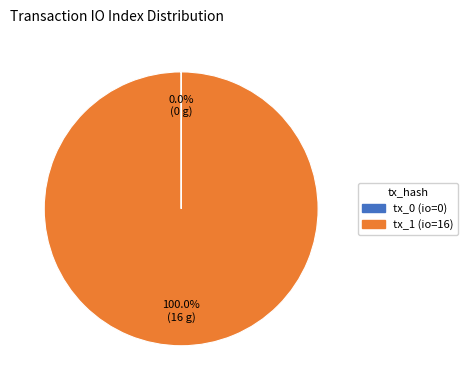

Which slice is the largest?

tx_1 (io=16)